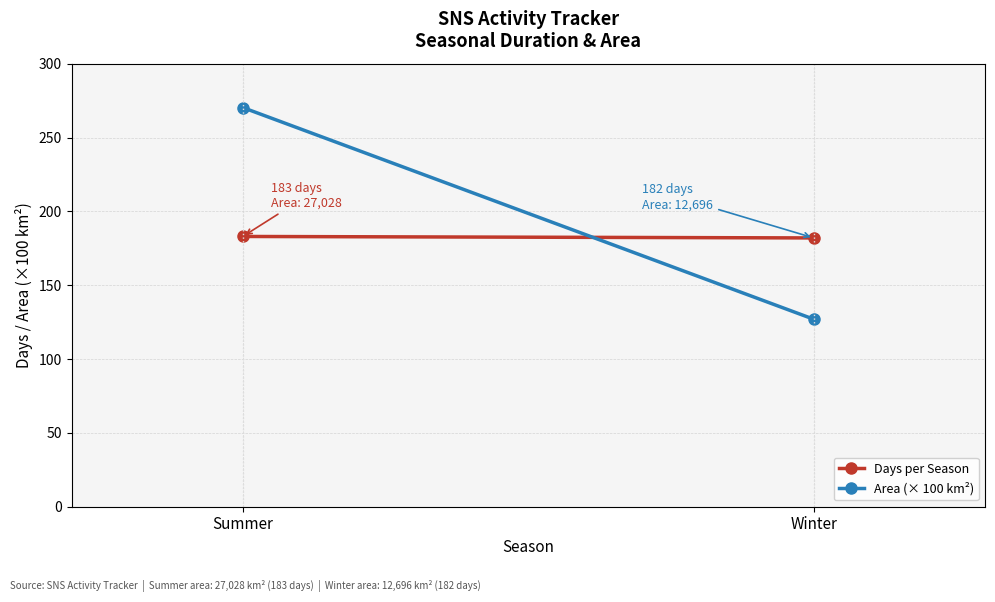

What is the label of the 1st point from the right?

Winter